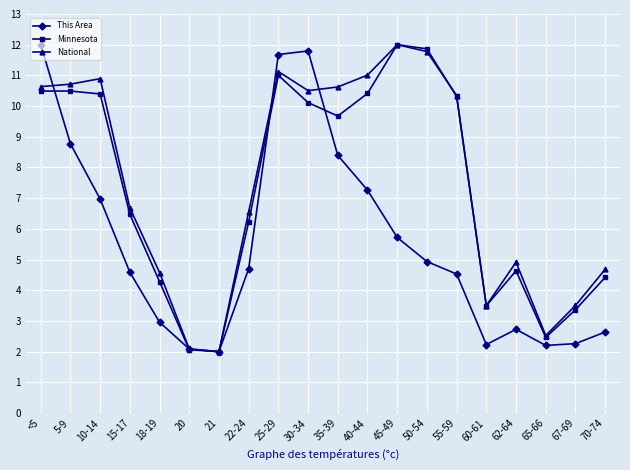

Between 20 and 25-29, which series saw the biggest shift?

This Area